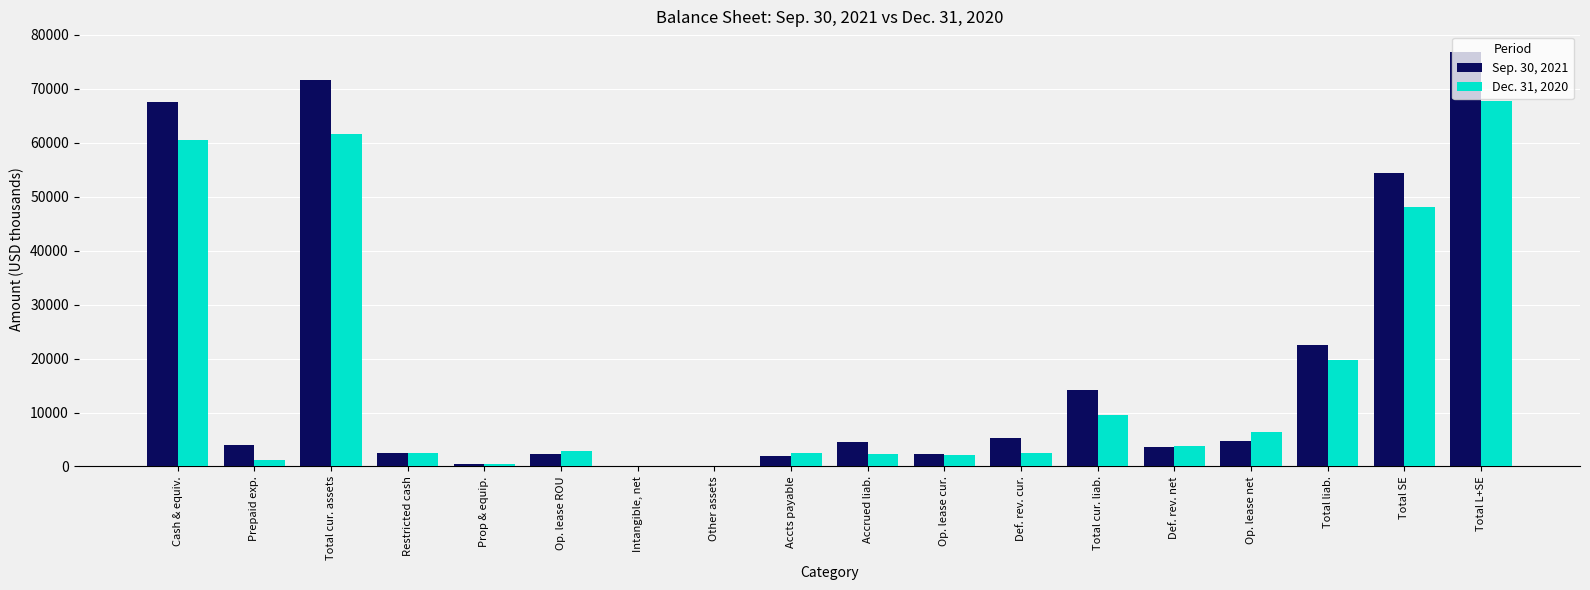

Which category has the highest value in the Dec. 31, 2020 series?

Total L+SE